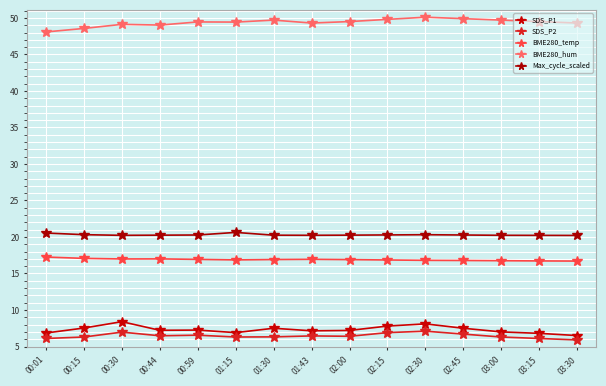

What are all the series names shown in the legend?

SDS_P1, SDS_P2, BME280_temp, BME280_hum, Max_cycle_scaled